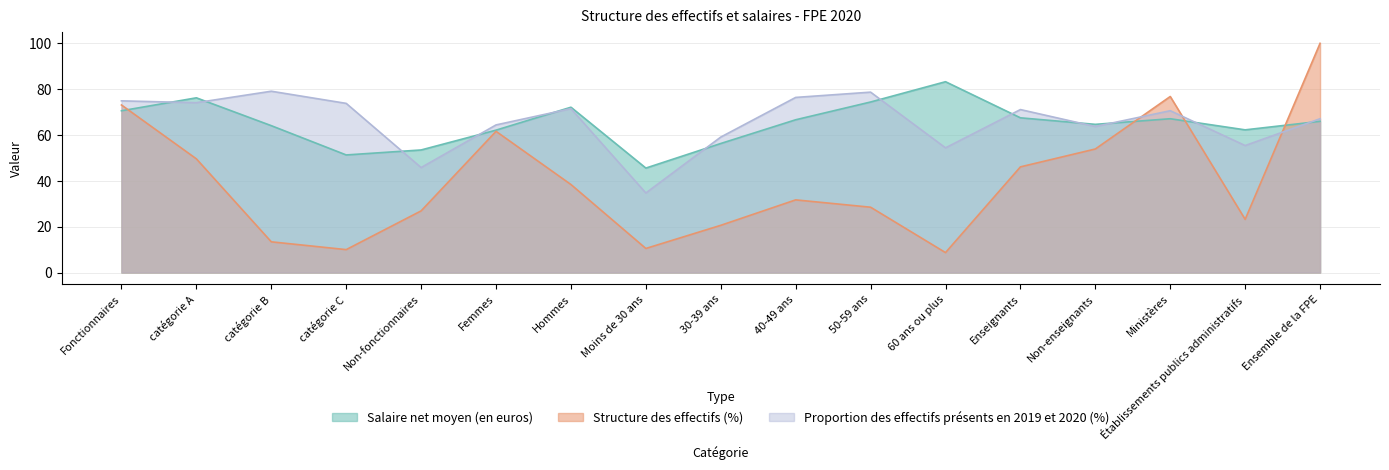

Which series has the largest range (max minus min)?

Structure des effectifs (%)